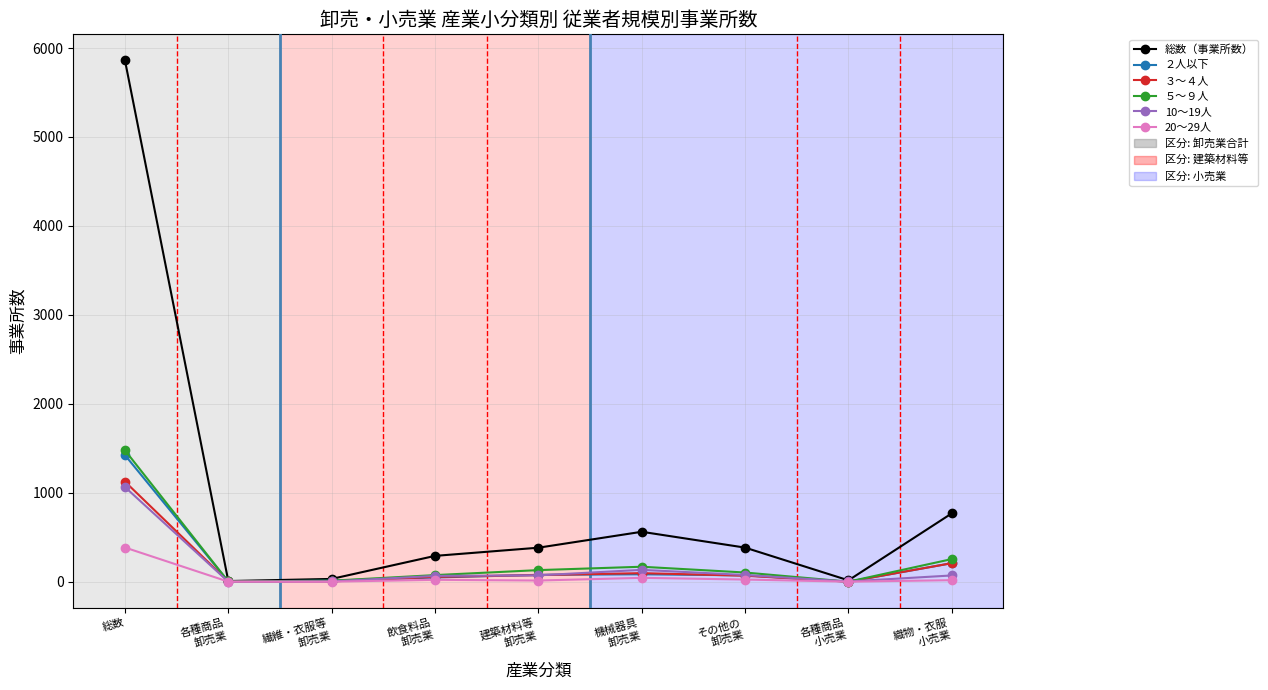

In 10～19人, how many points are higher than both neighbors (excluding endpoints)?

1